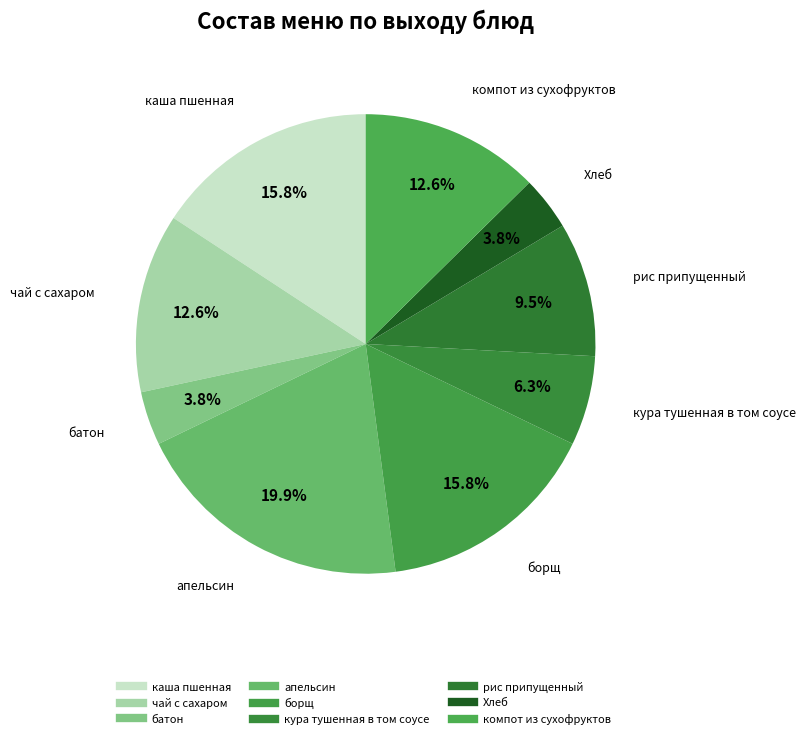

Which category has the biggest portion of the pie?

апельсин